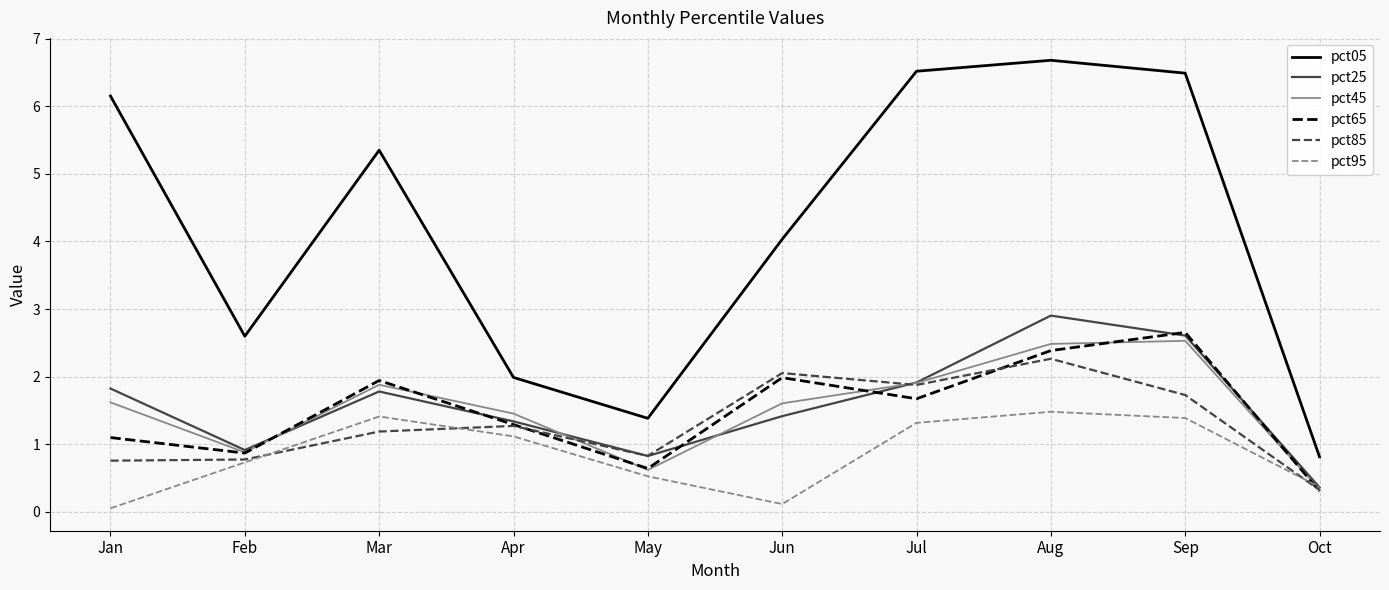

The pct05 series shows 0.2 at Oct. True or false?

False